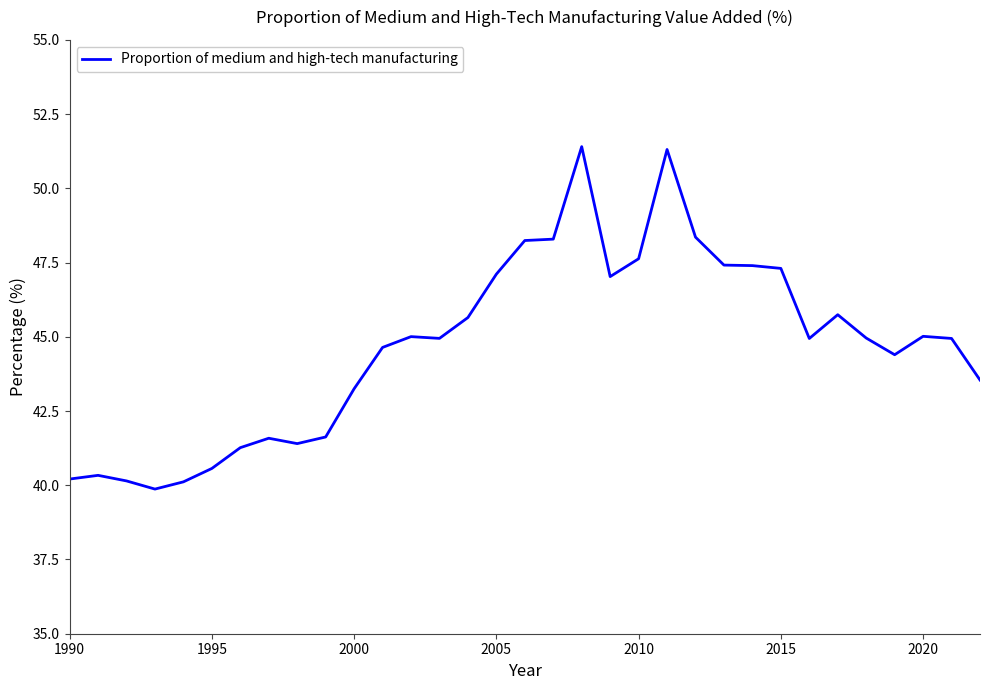

What is the difference between the maximum and minimum values?

11.5